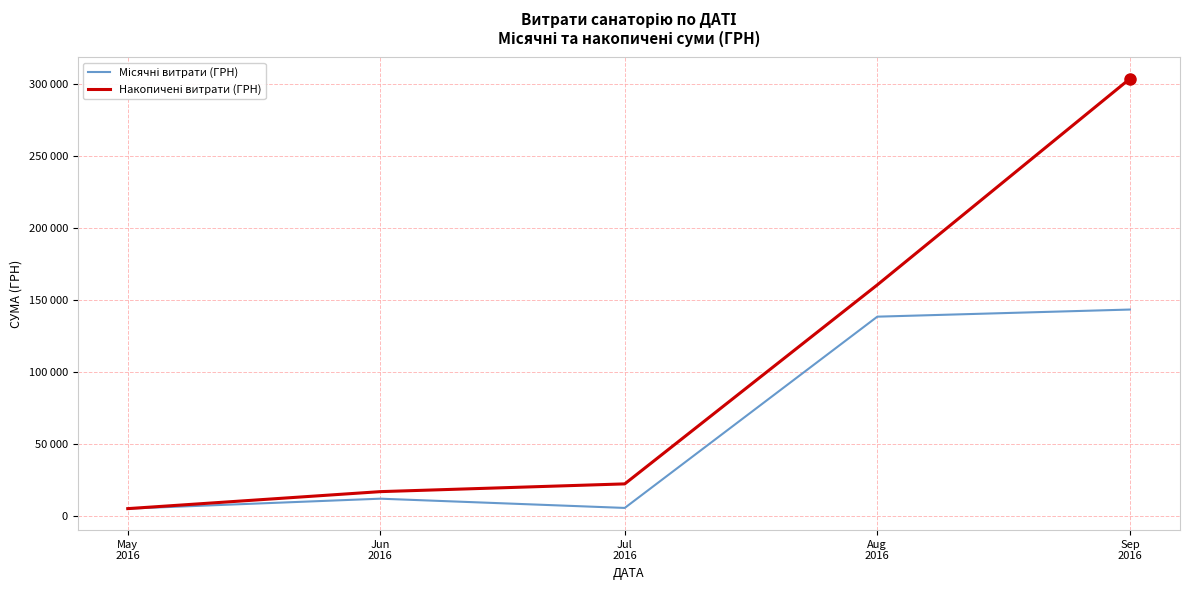

Does the chart have visible grid lines?

Yes